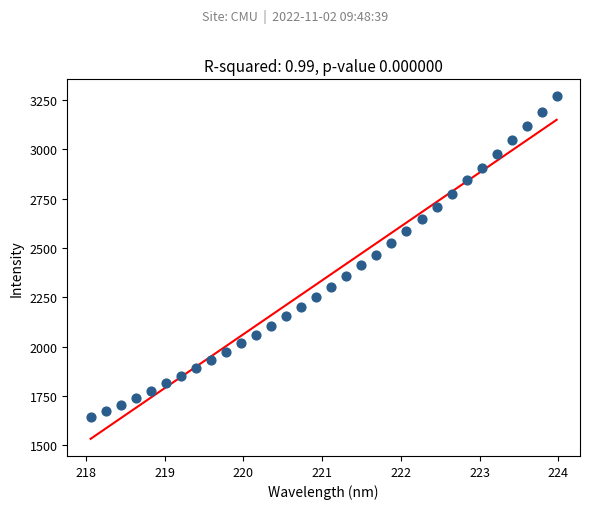

What is the range of X values (max minus min)?

5.9